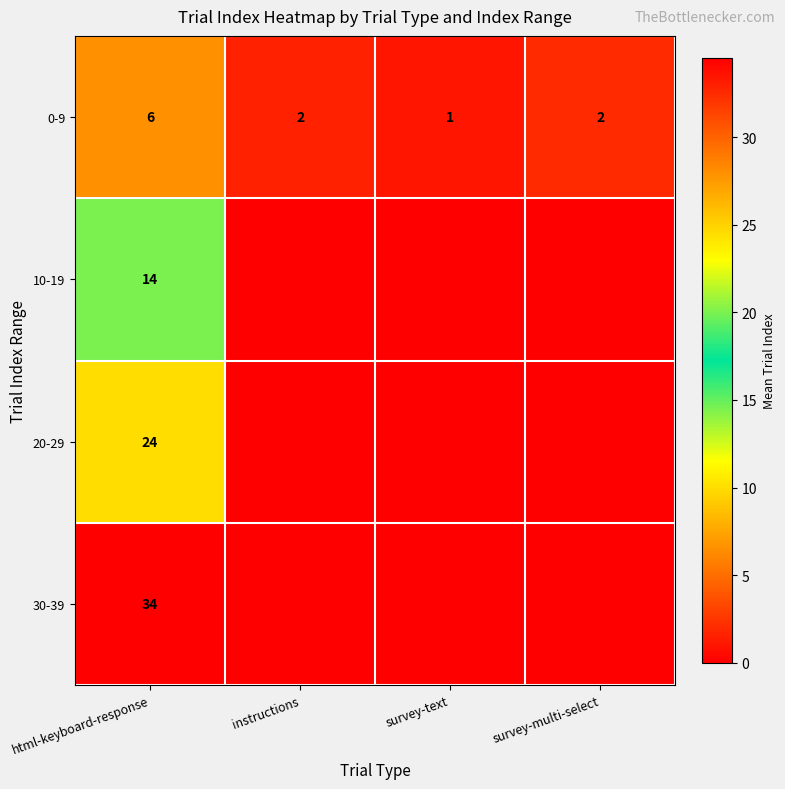

What is the sum of the 0-9 values at html-keyboard-response and instructions?

8